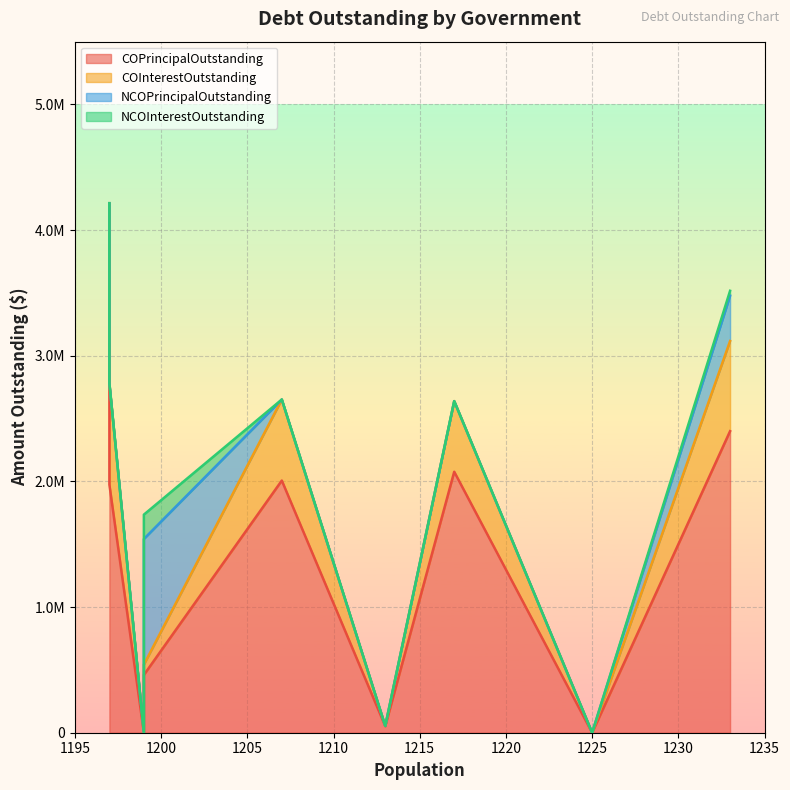

How many lines are shown in the chart?

4